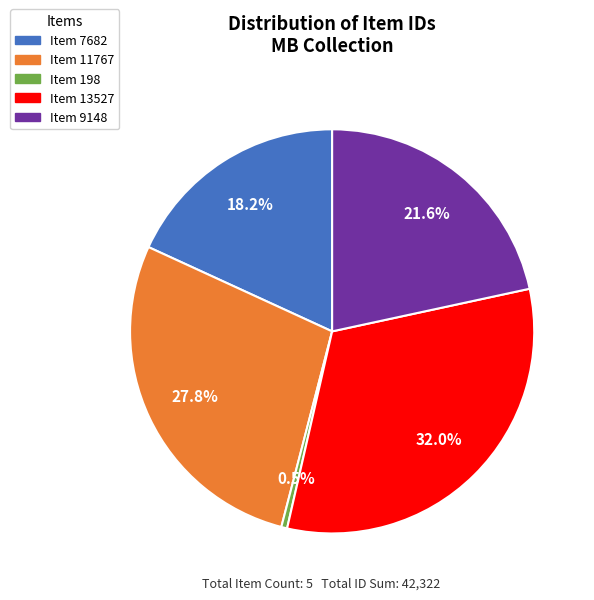

Combined, do Item 13527 and Item 11767 account for over 50%?

Yes